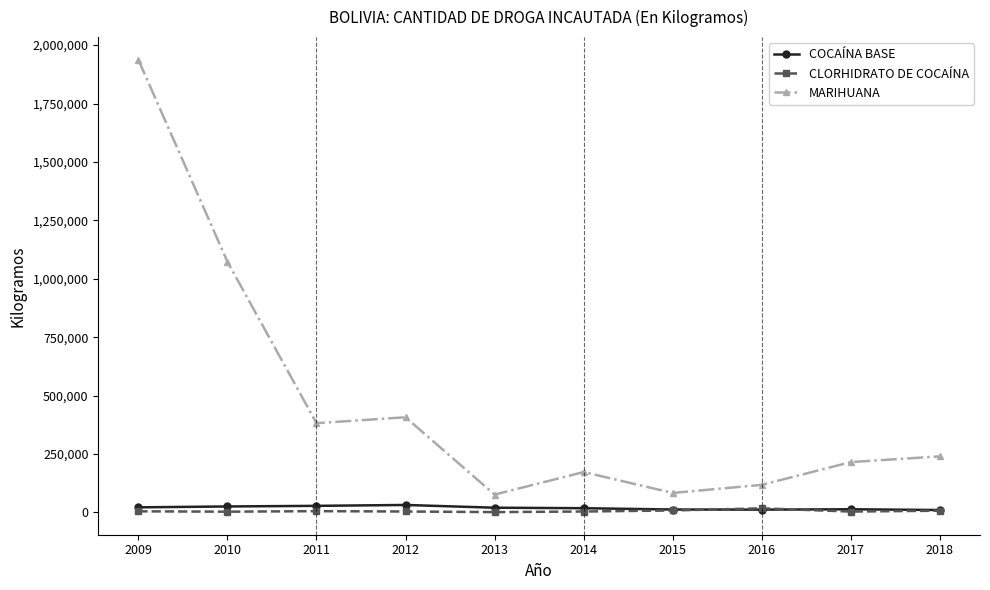

What is the average value of the CLORHIDRATO DE COCAÍNA series?

6161.3